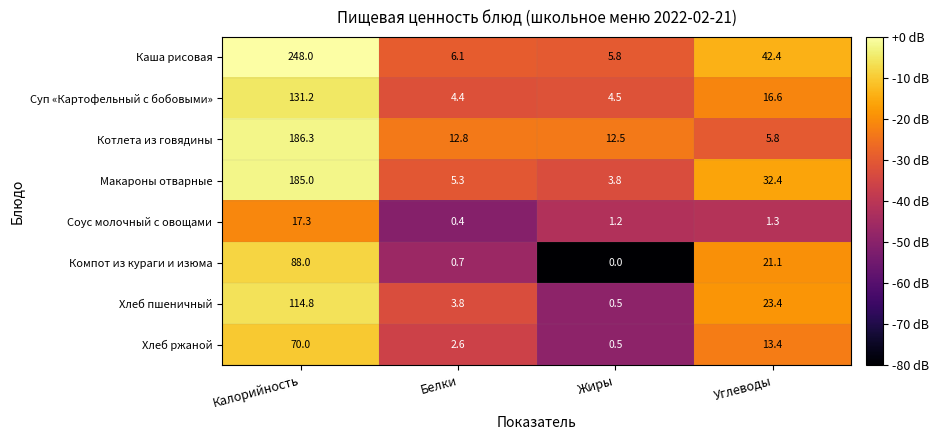

Read the Котлета из говядины value at Жиры.

12.5